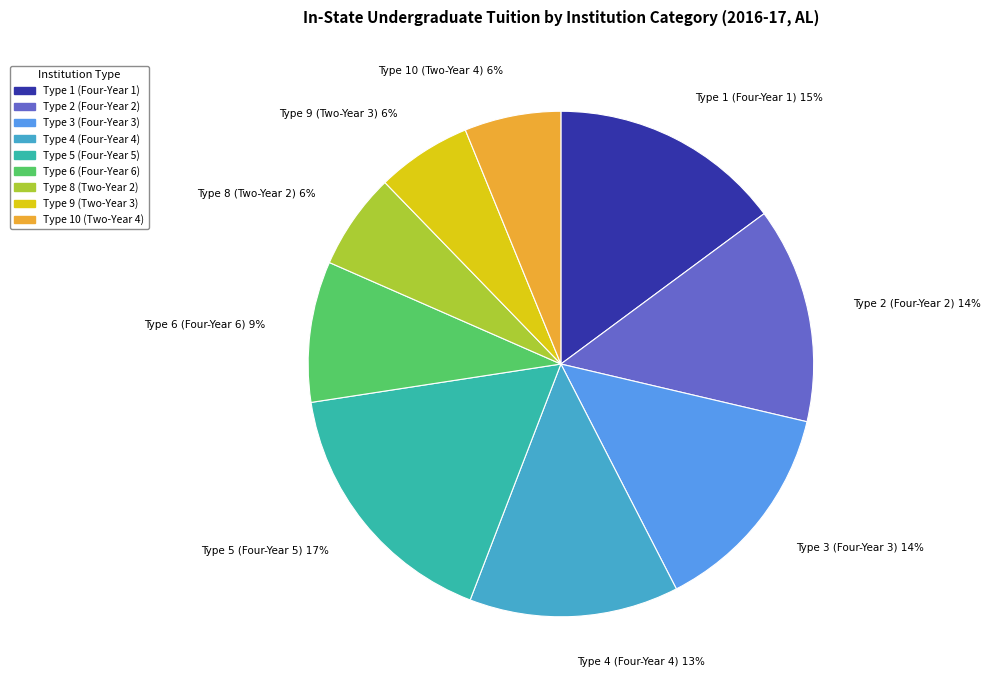

To the nearest percent, what is the combined percentage of Type 9 (Two-Year 3) and Type 4 (Four-Year 4)?

19%